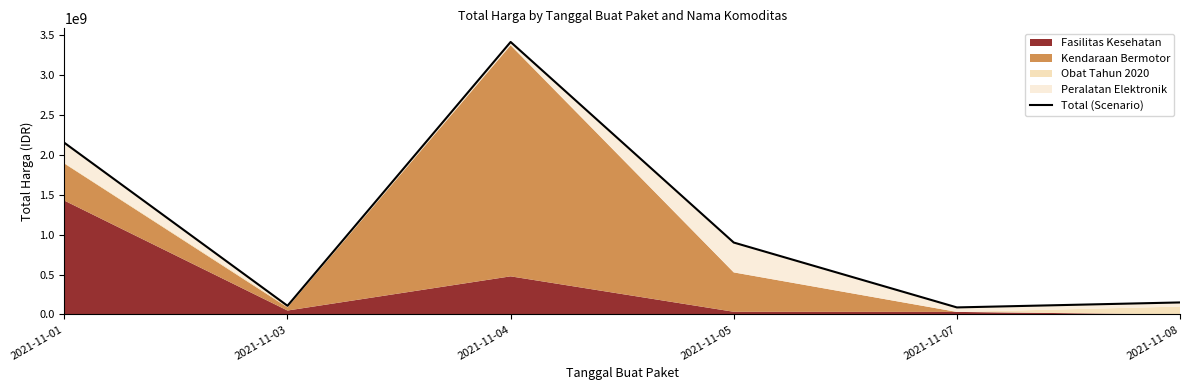

How many points are lower than both their immediate neighbors (excluding endpoints)?

2